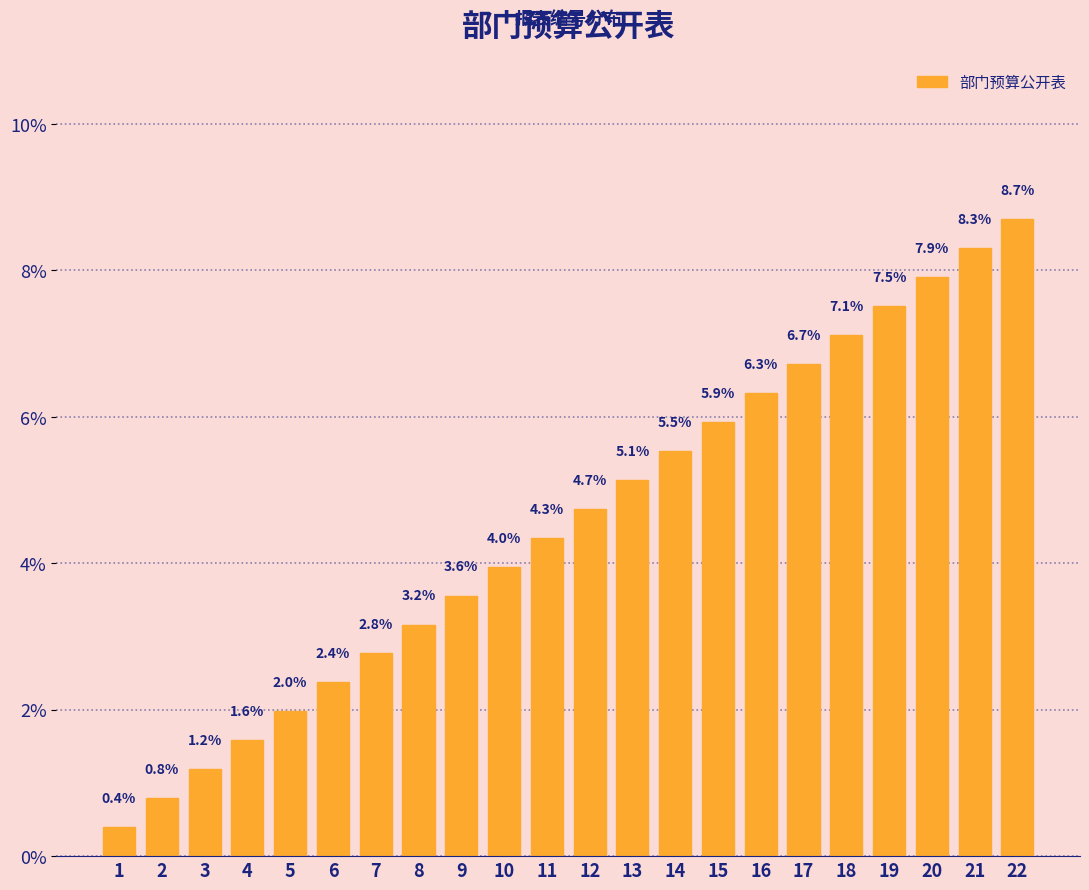

Reading right to left, list all the values displayed in this chart.

8.7	8.3	7.9	7.5	7.1	6.7	6.3	5.9	5.5	5.1	4.7	4.3	4.0	3.6	3.2	2.8	2.4	2.0	1.6	1.2	0.8	0.4